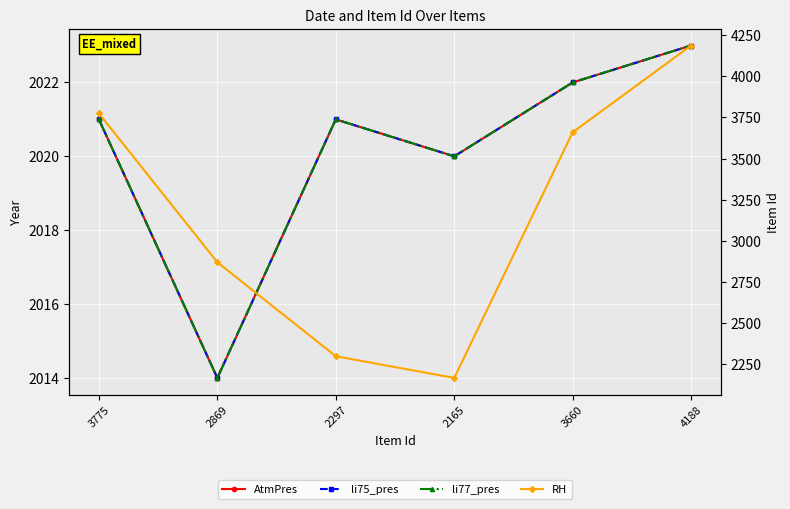

Is the value of li75_pres at 3660 greater than the value of AtmPres at 2297?

Yes